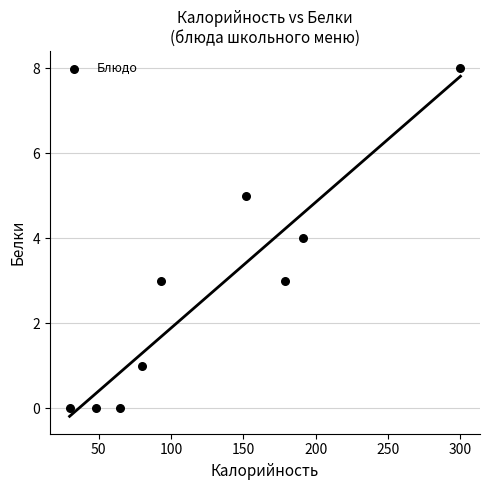

What is the range of Y values (max minus min)?

8